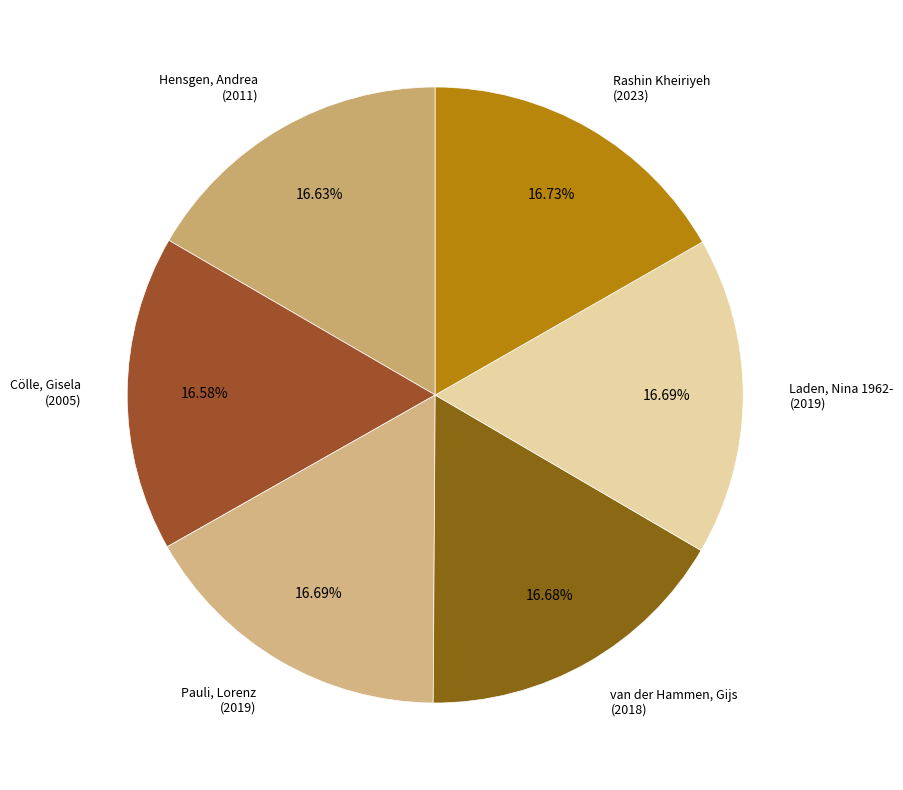

What percentage is the Hensgen, Andrea slice, to the nearest percent?

17%